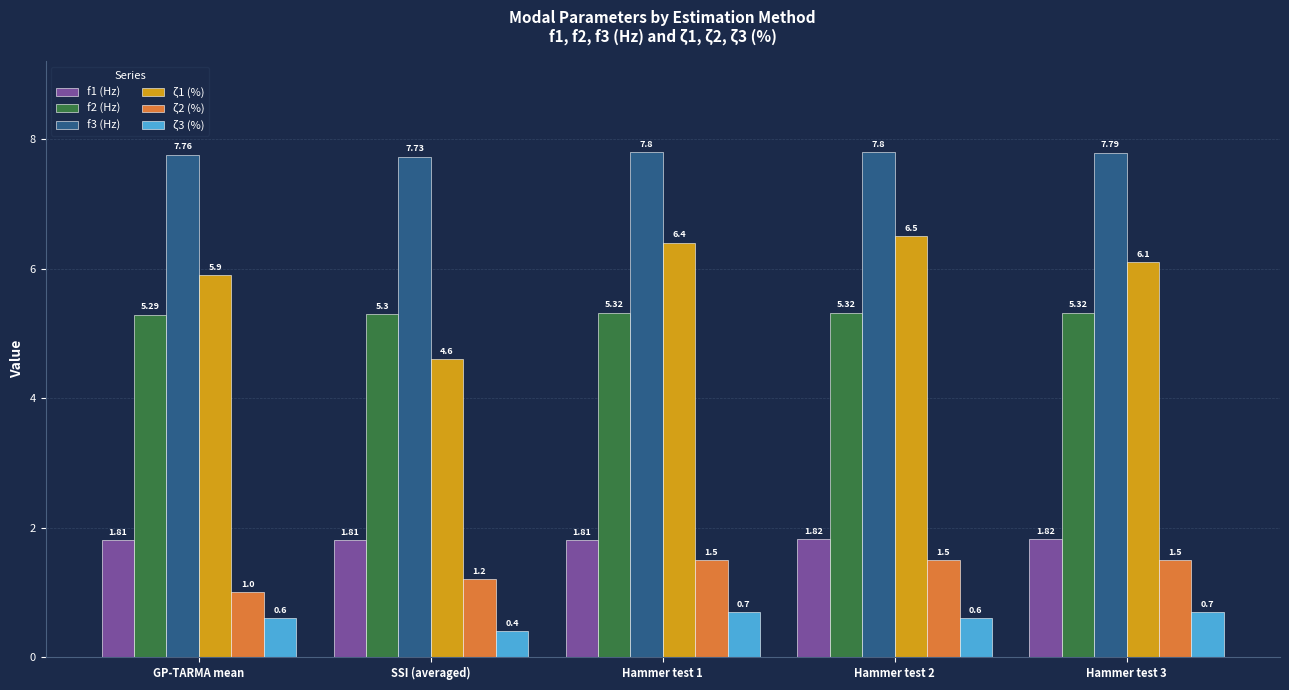

What is the difference between the highest and lowest values at Hammer test 3?

7.1